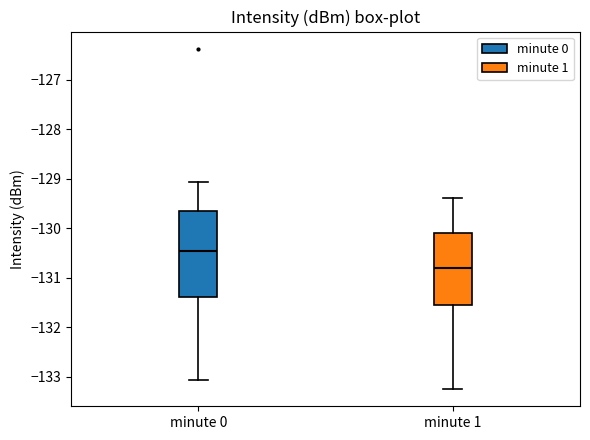

Which box has the lowest median line?

minute 1